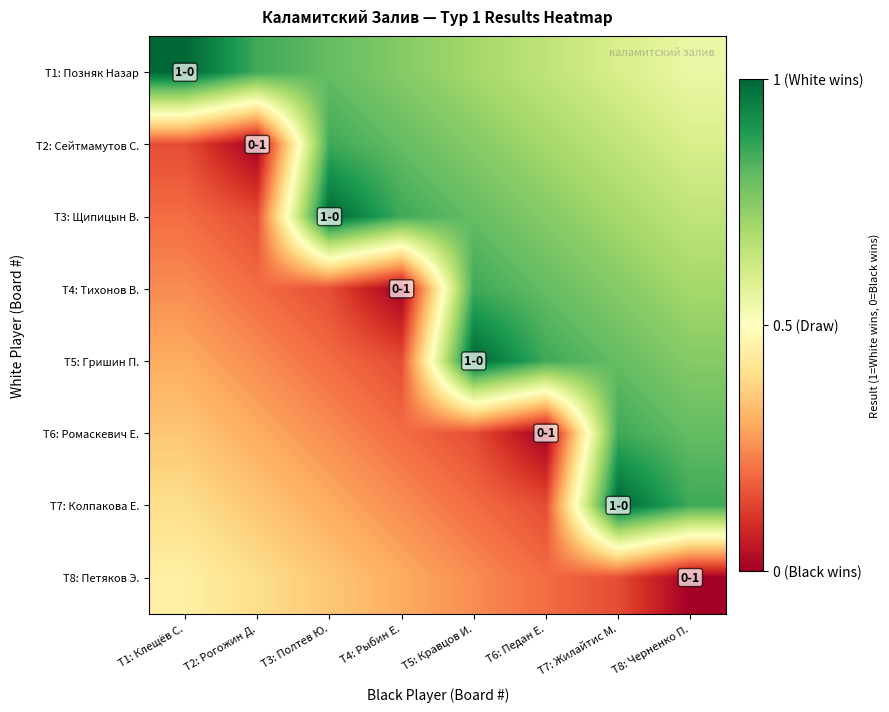

What is the spread (max minus min) of values at T8: Черненко П.?

0.9